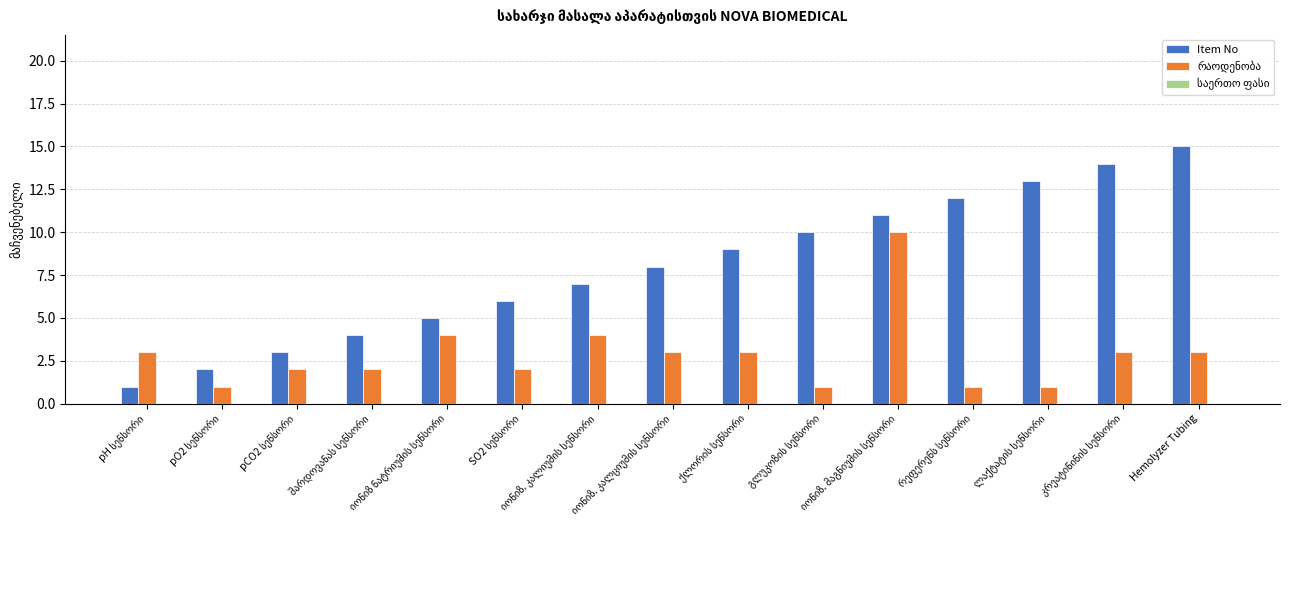

Which series has the widest spread of values?

Item No